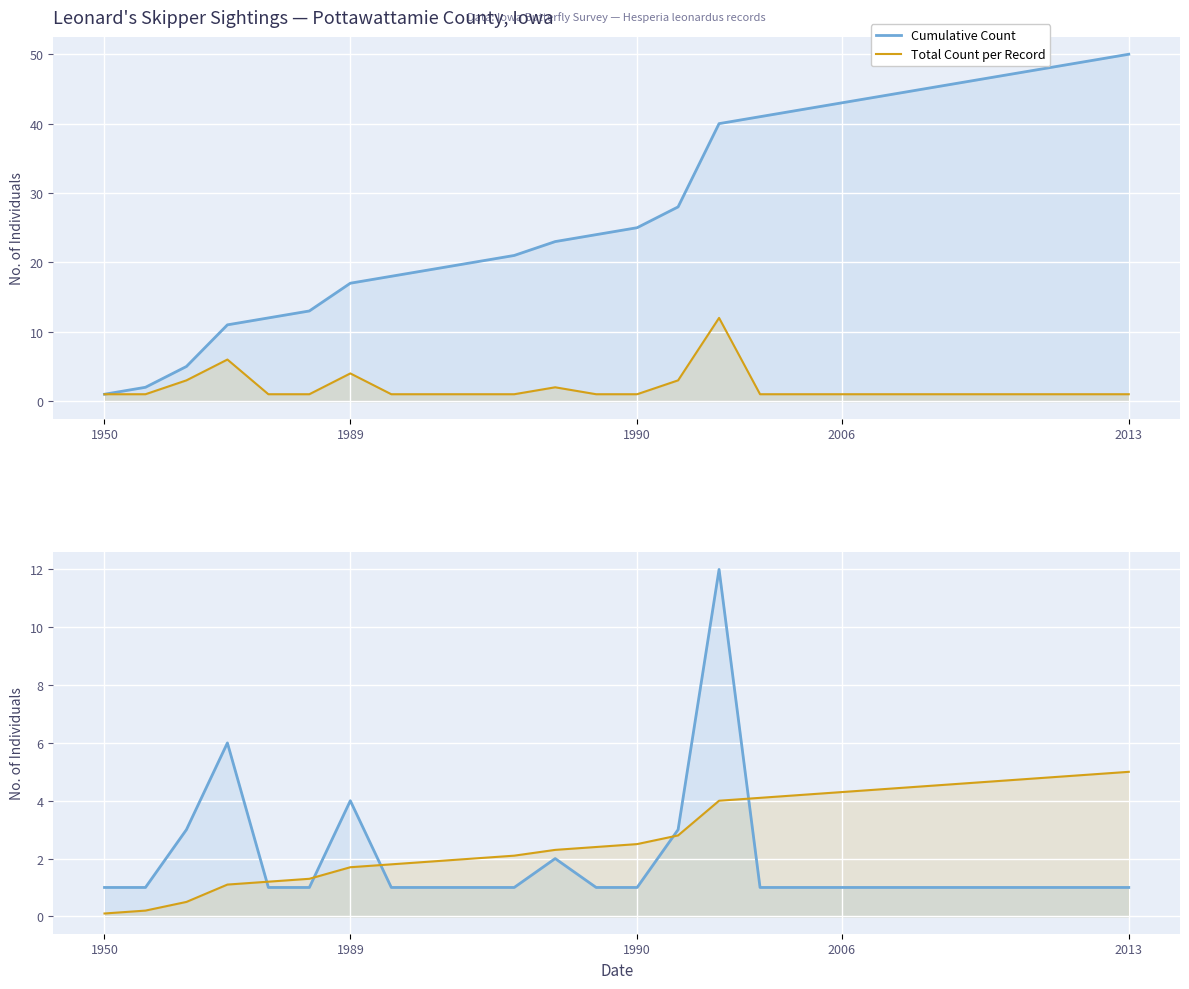

Reading right to left, extract all data points from this chart.

Cumulative Count: 50.0	49.0	48.0	47.0	46.0	45.0	44.0	43.0	42.0	41.0	40.0	28.0	25.0	24.0	23.0	21.0	20.0	19.0	18.0	17.0	13.0	12.0	11.0	5.0	2.0	1.0
Total Count per Record: 1.0	1.0	1.0	1.0	1.0	1.0	1.0	1.0	1.0	1.0	12.0	3.0	1.0	1.0	2.0	1.0	1.0	1.0	1.0	4.0	1.0	1.0	6.0	3.0	1.0	1.0
Cumulative / 10 (scaled): 5.0	4.9	4.8	4.7	4.6	4.5	4.4	4.3	4.2	4.1	4.0	2.8	2.5	2.4	2.3	2.1	2.0	1.9	1.8	1.7	1.3	1.2	1.1	0.5	0.2	0.1